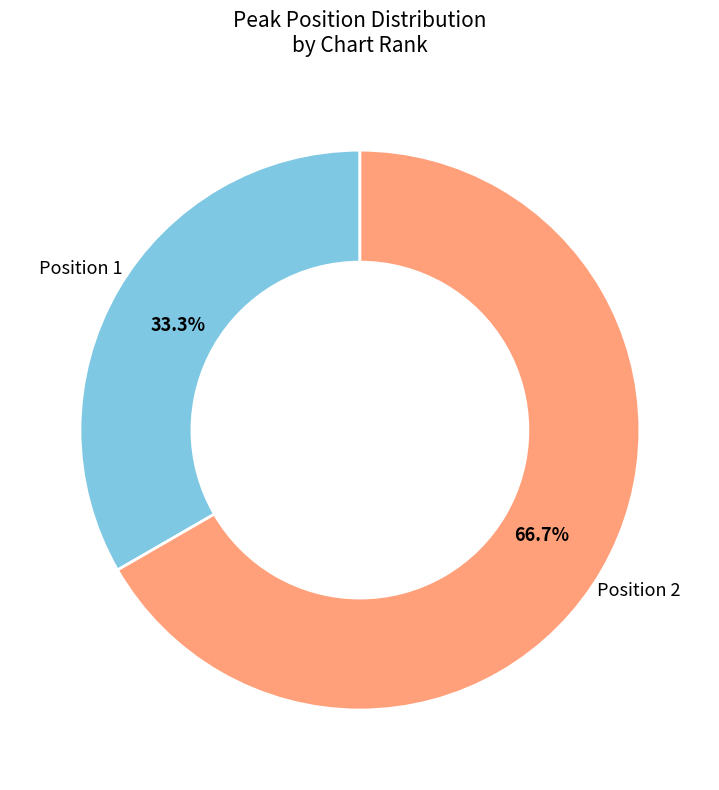

Does any single category account for the majority?

Yes